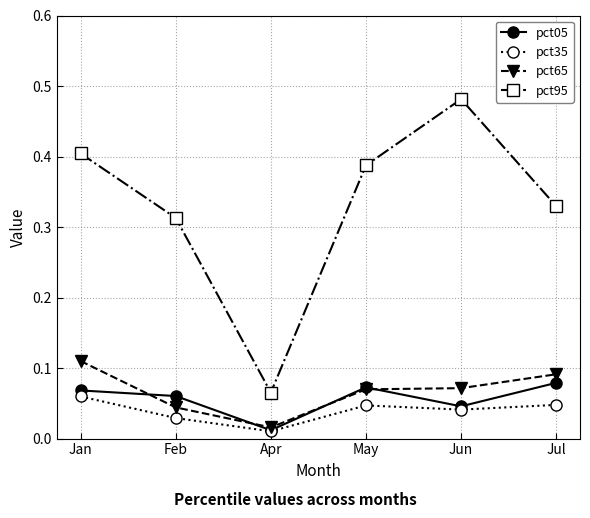

Does the chart have visible grid lines?

Yes